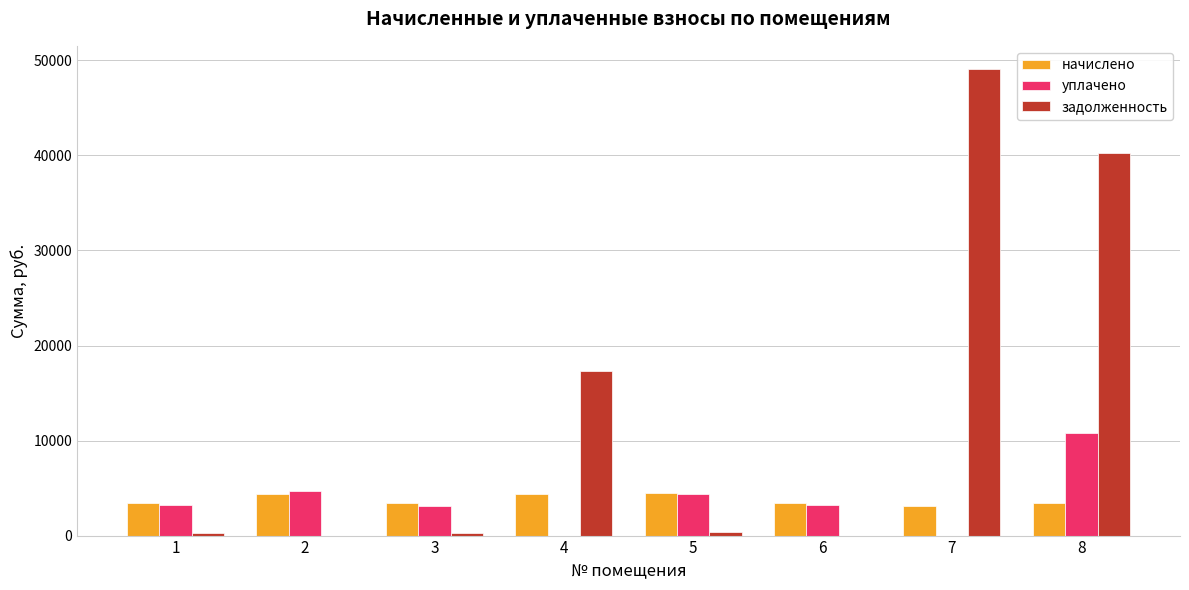

What is the sum of all уплачено values?

29428.7